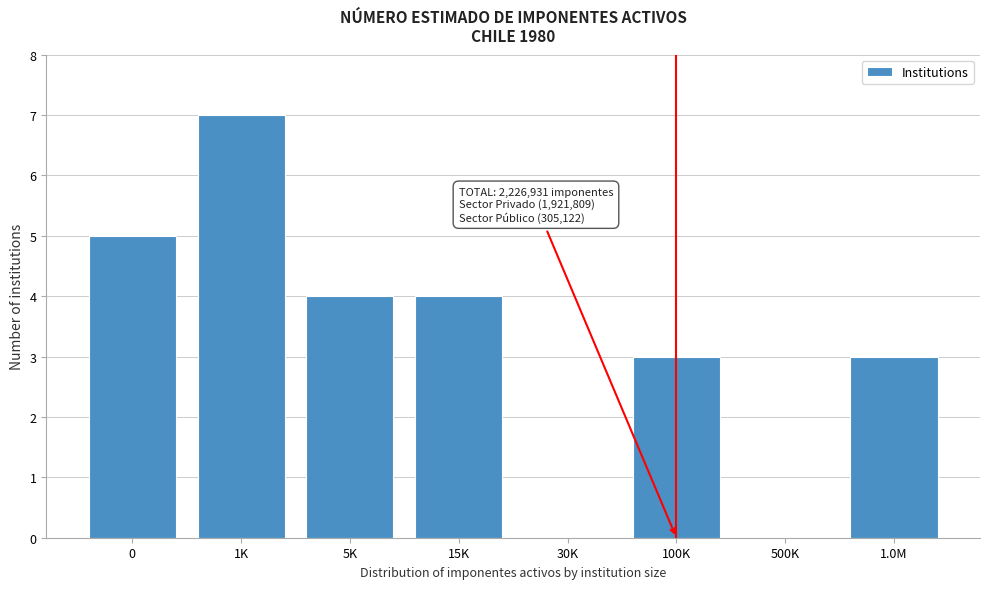

Reading left to right, extract all data points from this chart.

0=5	1K=7	5K=4	15K=4	30K=0	100K=3	500K=0	1.0M=3